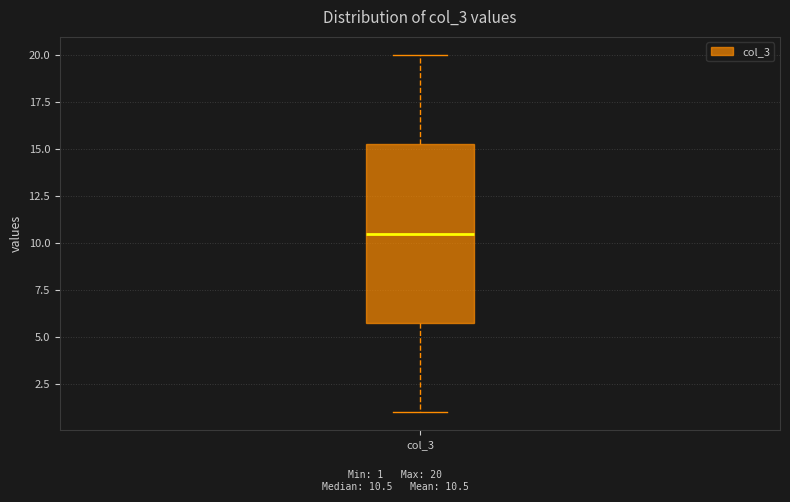

Where is the upper edge of the box for col_3 on the y-axis? The values are not printed on the chart, so give them approximately, as read against the axis.

15.5